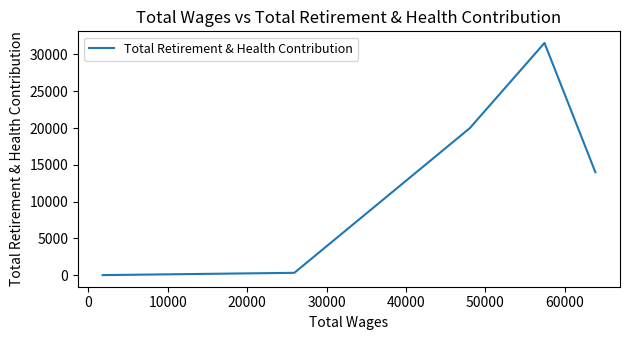

What is the difference between the second highest and second lowest values?

19796